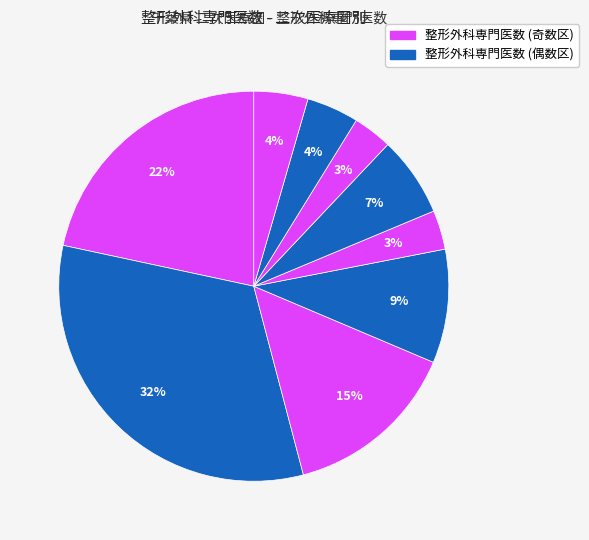

How many slices are in this pie chart?

9